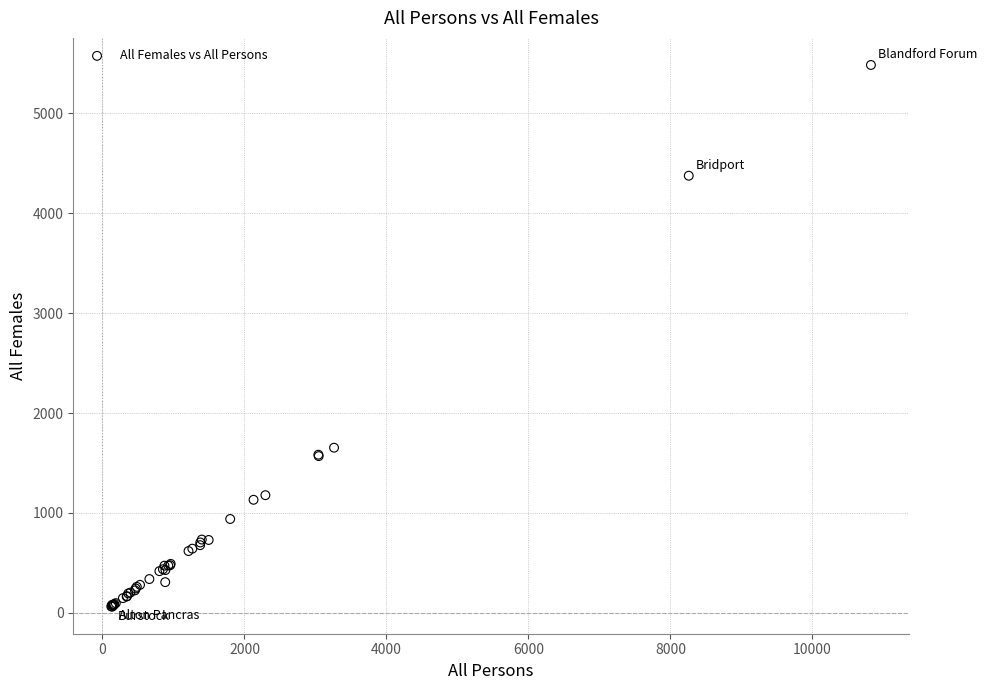

What Y value in the scatter plot is closest to 2772?

1653